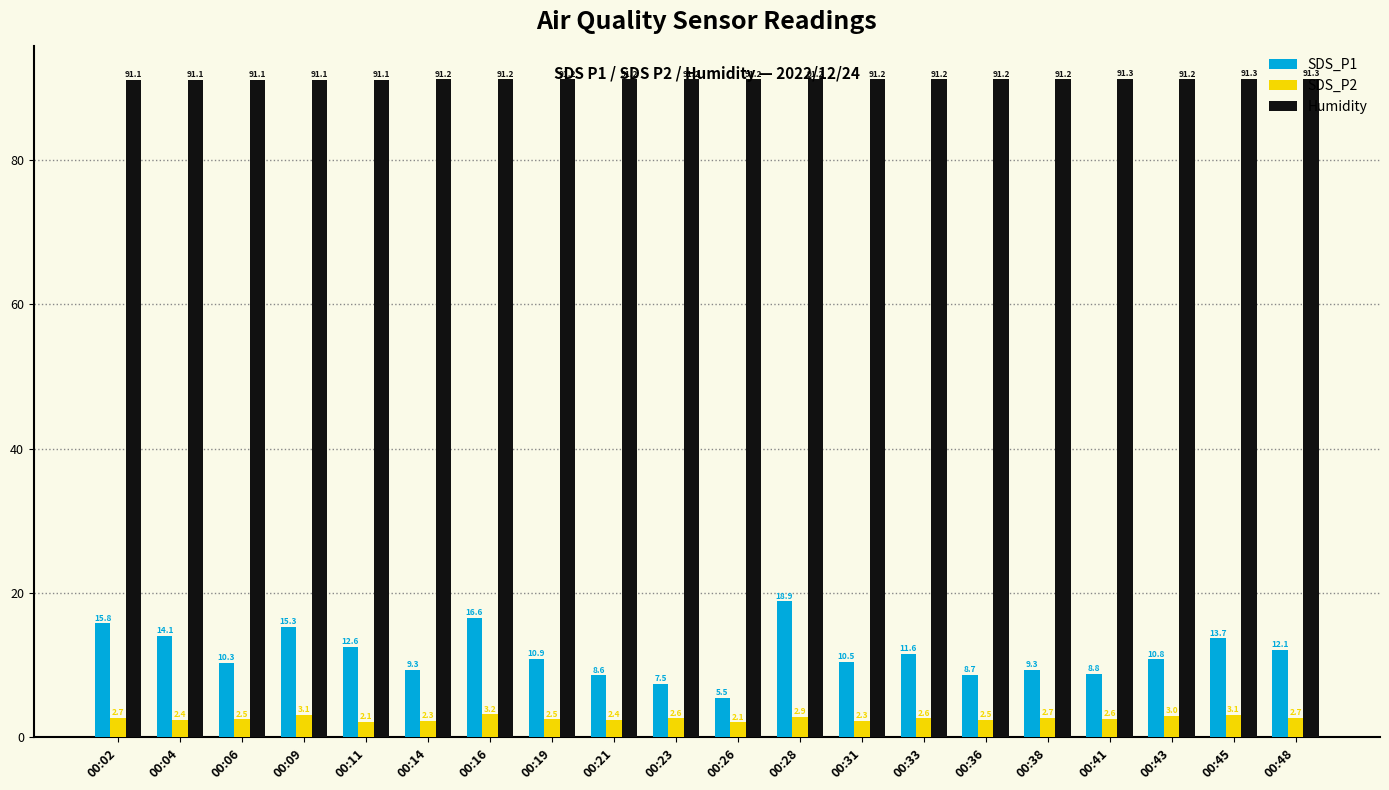

What is the sum of all SDS_P1 values?

231.0